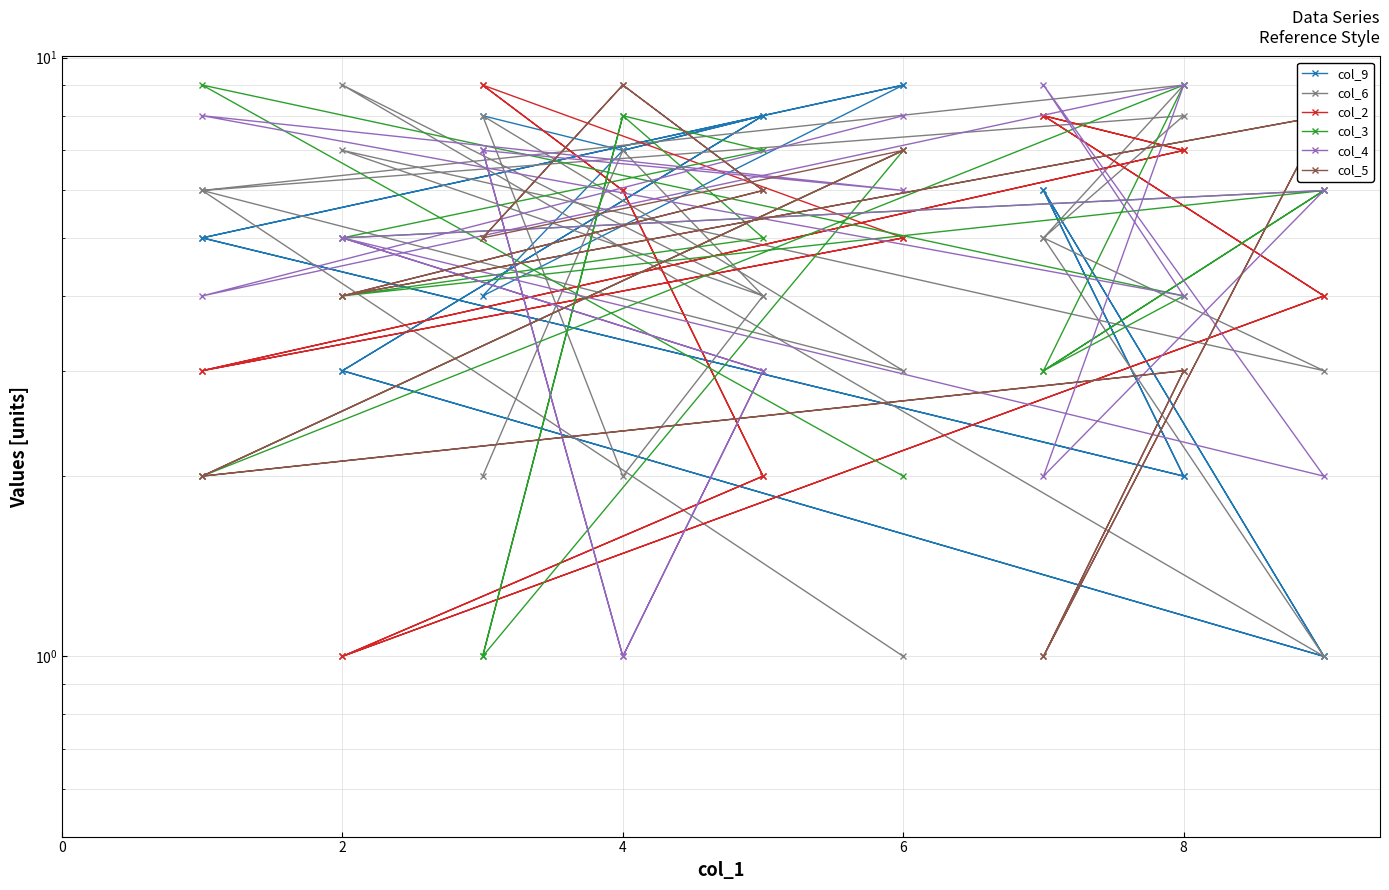

True or false: col_4 has more than 1 points higher than both neighbors.

True